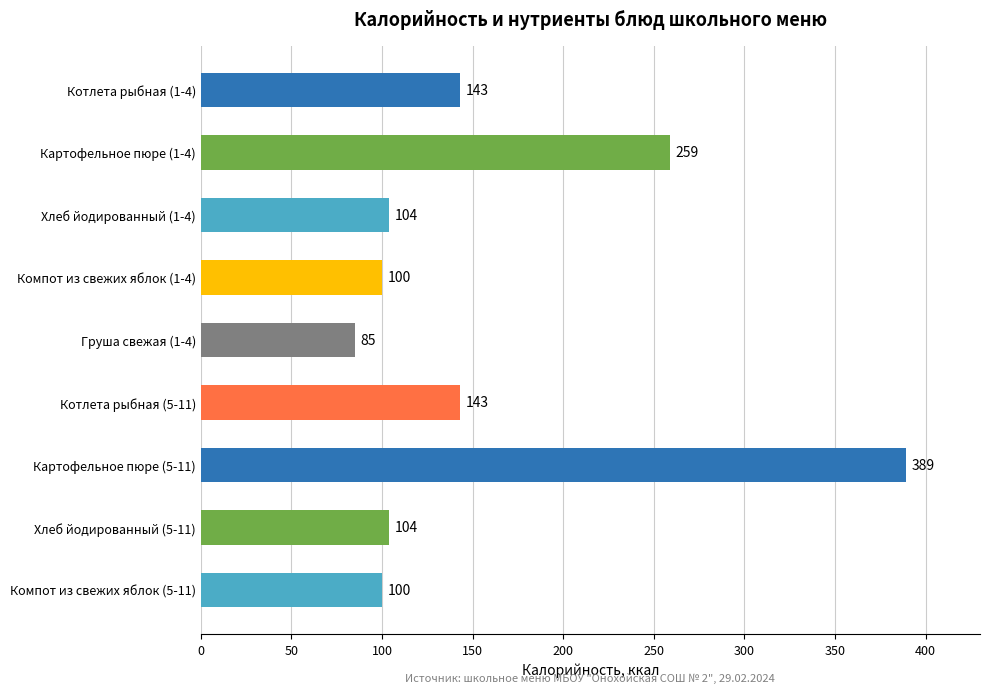

The chart shows a value of 356 at Картофельное пюре (1-4). True or false?

False